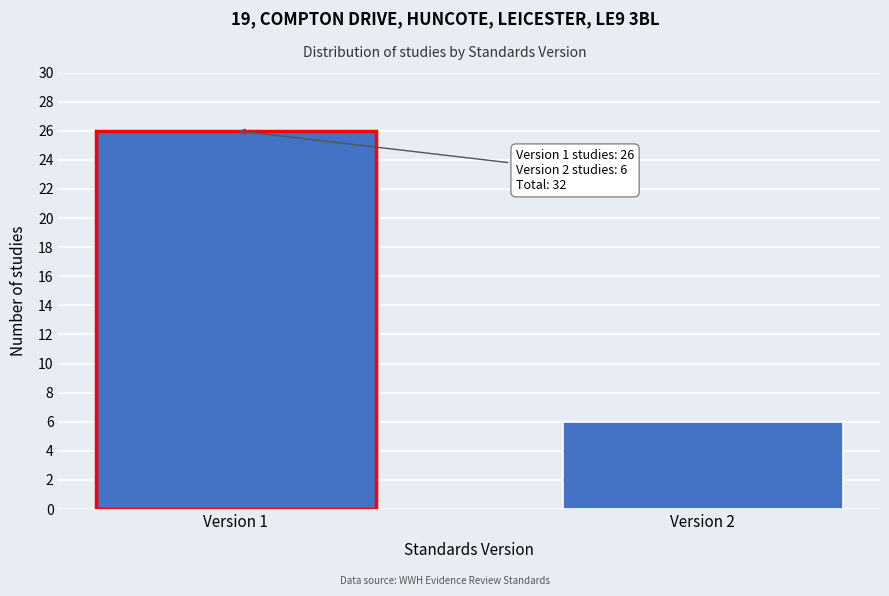

Reading left to right, extract all data points from this chart.

26	6